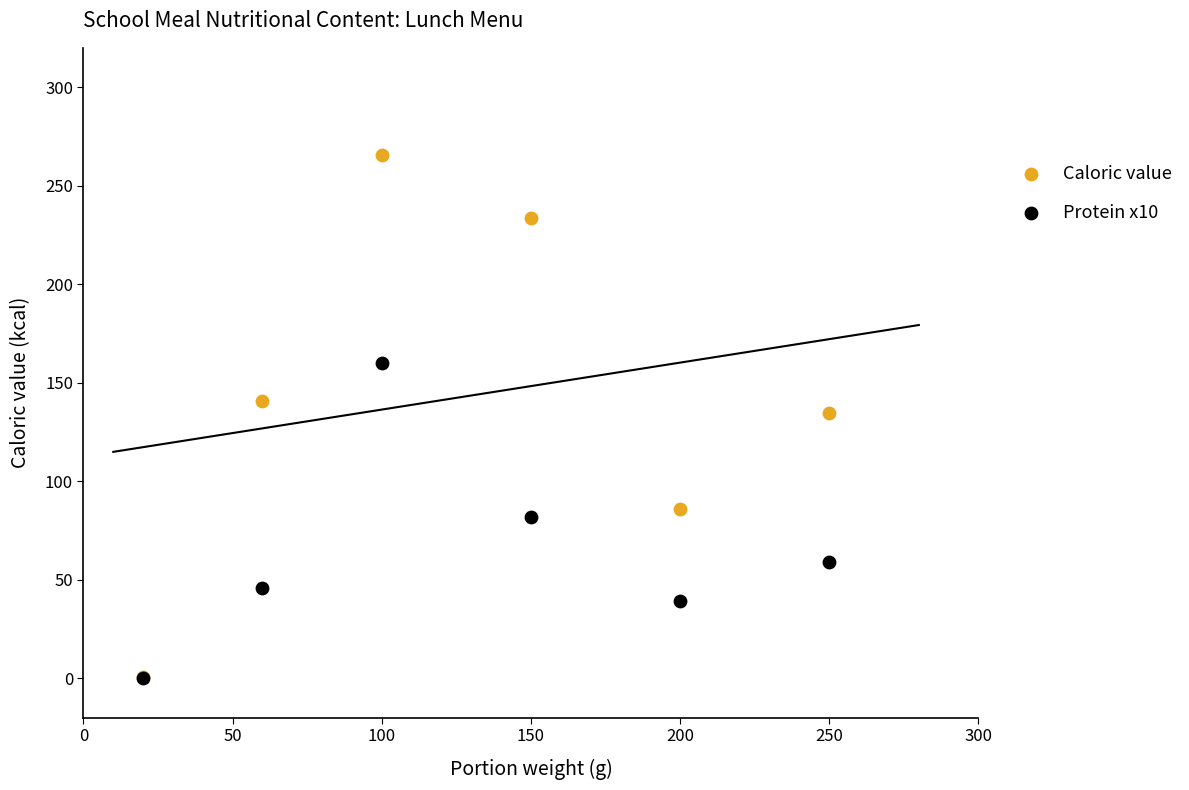

What are all the series names shown in the legend?

Caloric value, Protein x10